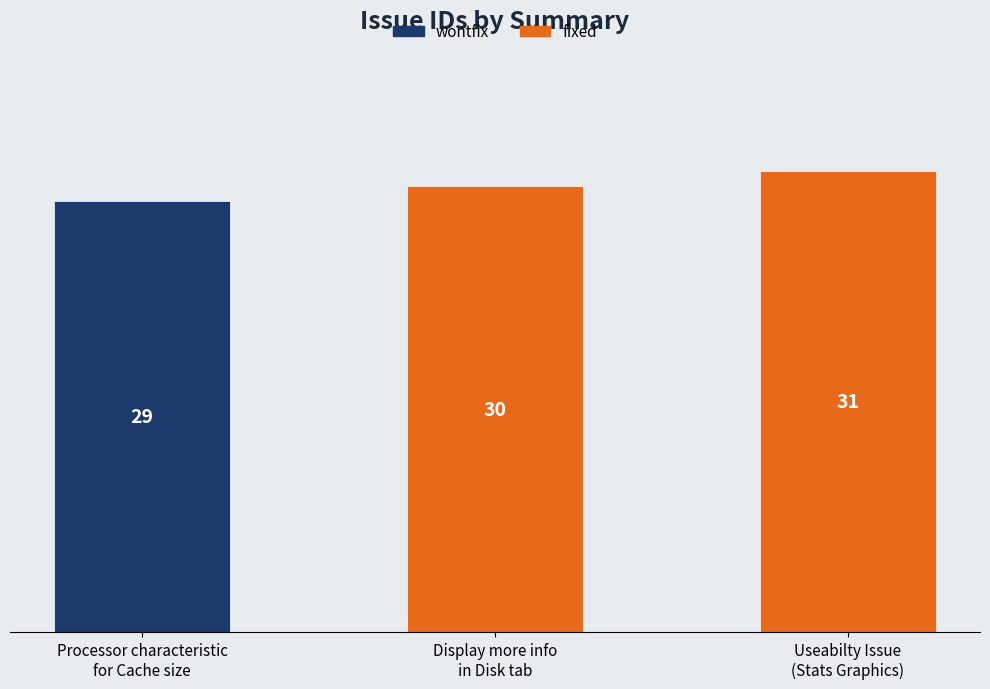

True or false: the data shows 30 at Display more info
in Disk tab.

True